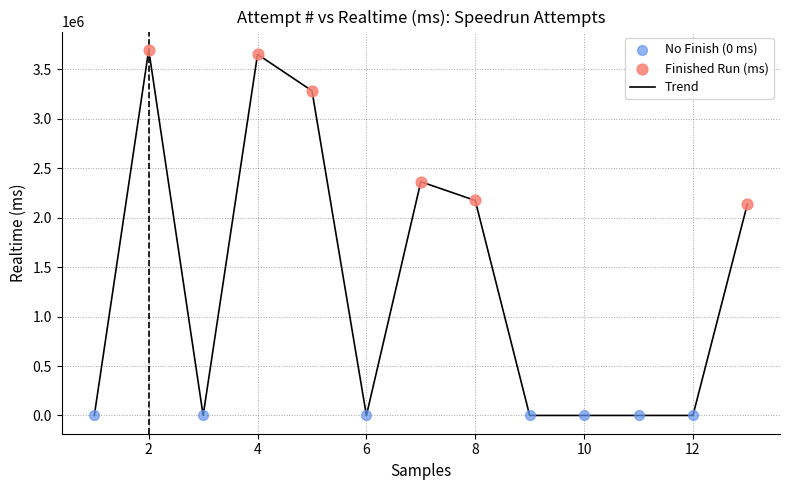

What is the greatest value displayed?

3697727